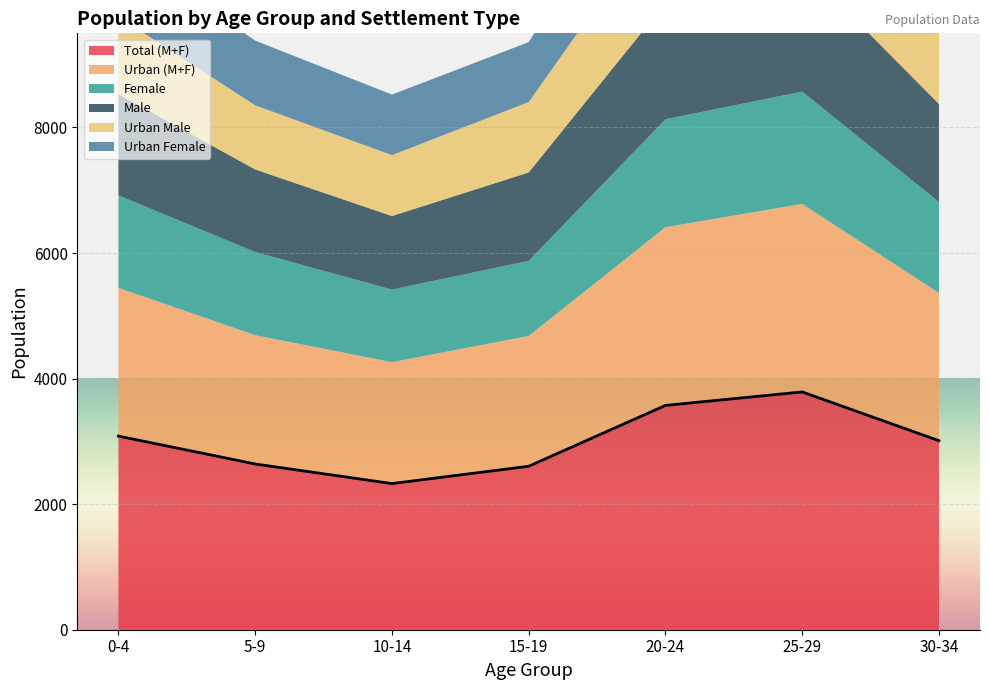

What is the difference between the highest and lowest values at 25-29?

2382